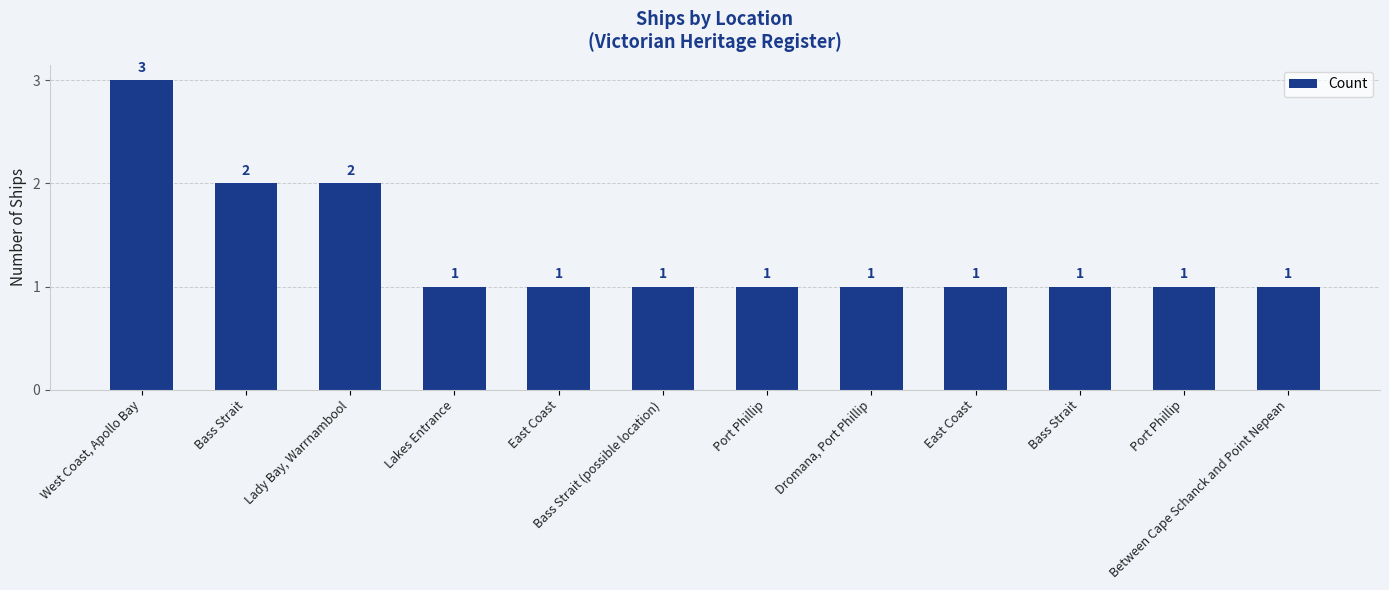

Count the values in the range 1 to 2.

11